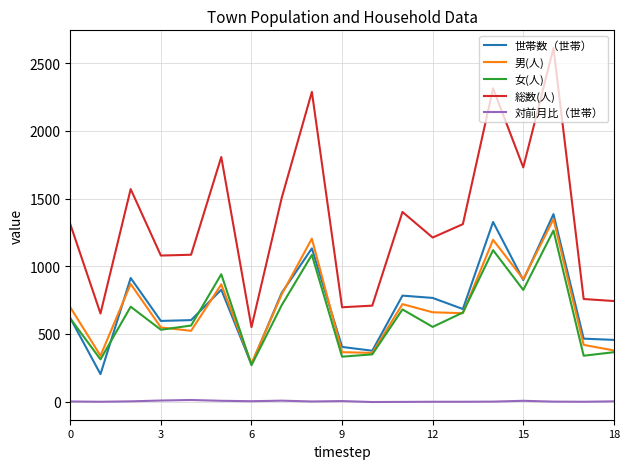

How many distinct data groups are displayed?

5